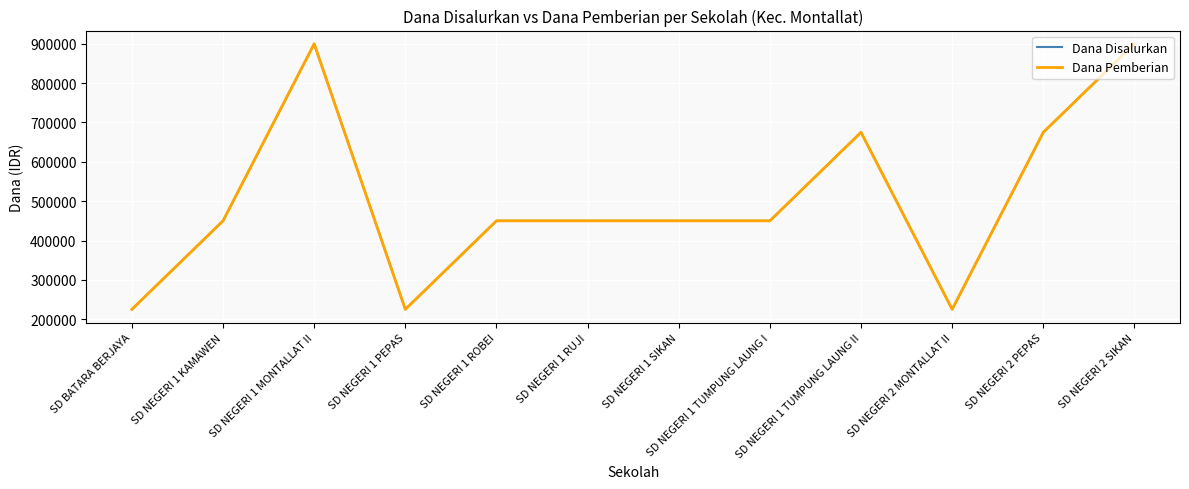

The Dana Disalurkan series shows 289999 at SD NEGERI 1 TUMPUNG LAUNG I. True or false?

False